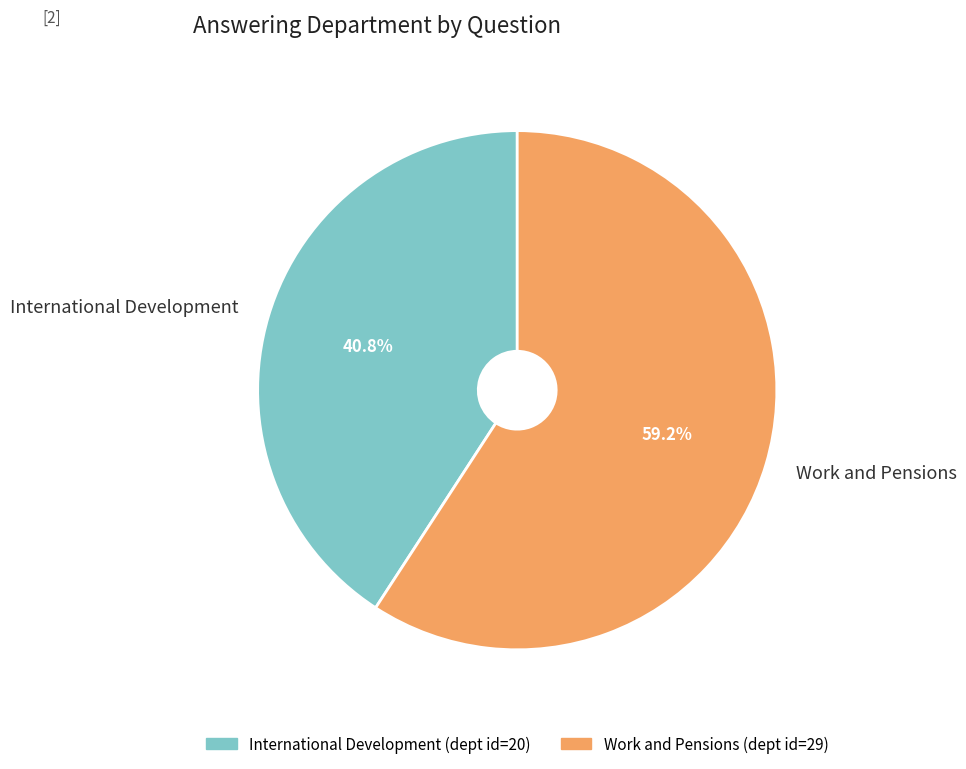

What percentage is NOT represented by International Development?

59.2%